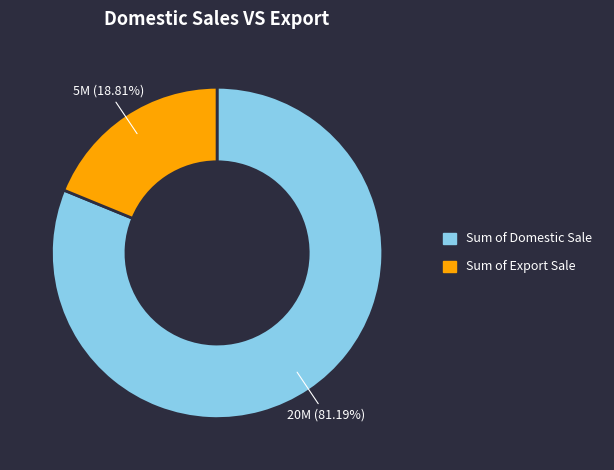

Combined, do Sum of Export Sale and Sum of Domestic Sale account for over 50%?

Yes